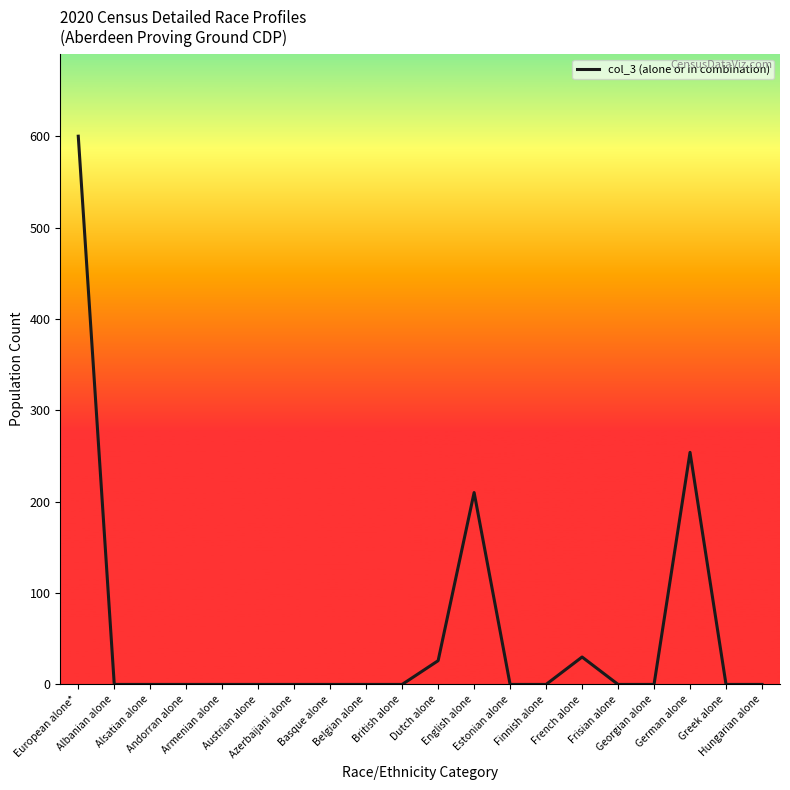

Reading left to right, transcribe all the data shown in this chart.

European alone*=600	Albanian alone=0	Alsatian alone=0	Andorran alone=0	Armenian alone=0	Austrian alone=0	Azerbaijani alone=0	Basque alone=0	Belgian alone=0	British alone=0	Dutch alone=26	English alone=210	Estonian alone=0	Finnish alone=0	French alone=30	Frisian alone=0	Georgian alone=0	German alone=254	Greek alone=0	Hungarian alone=0